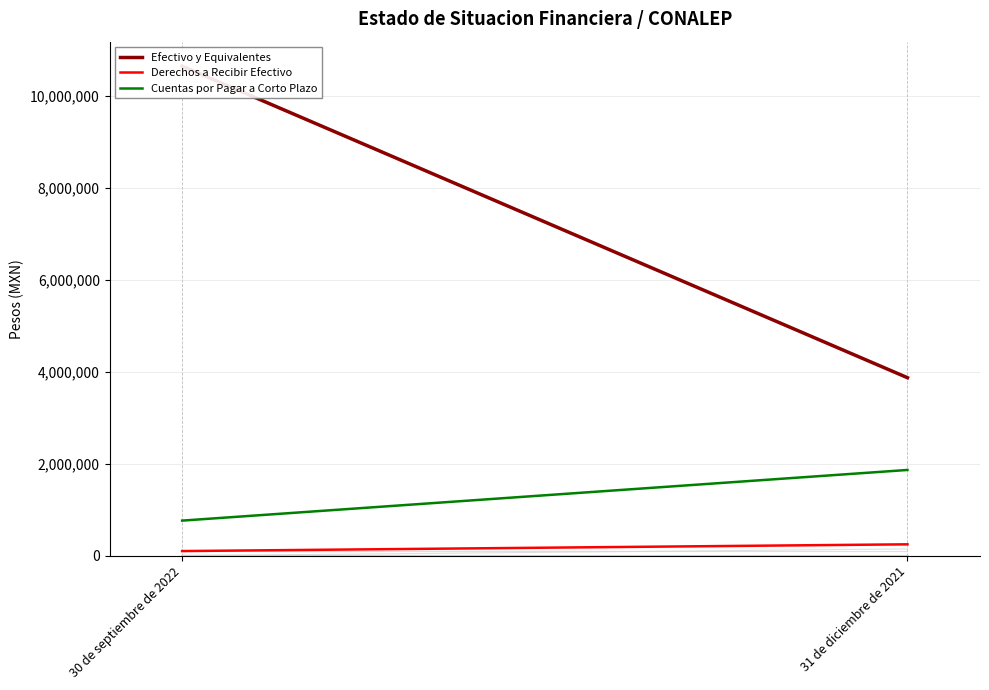

What is the maximum value shown in the chart?

10655416